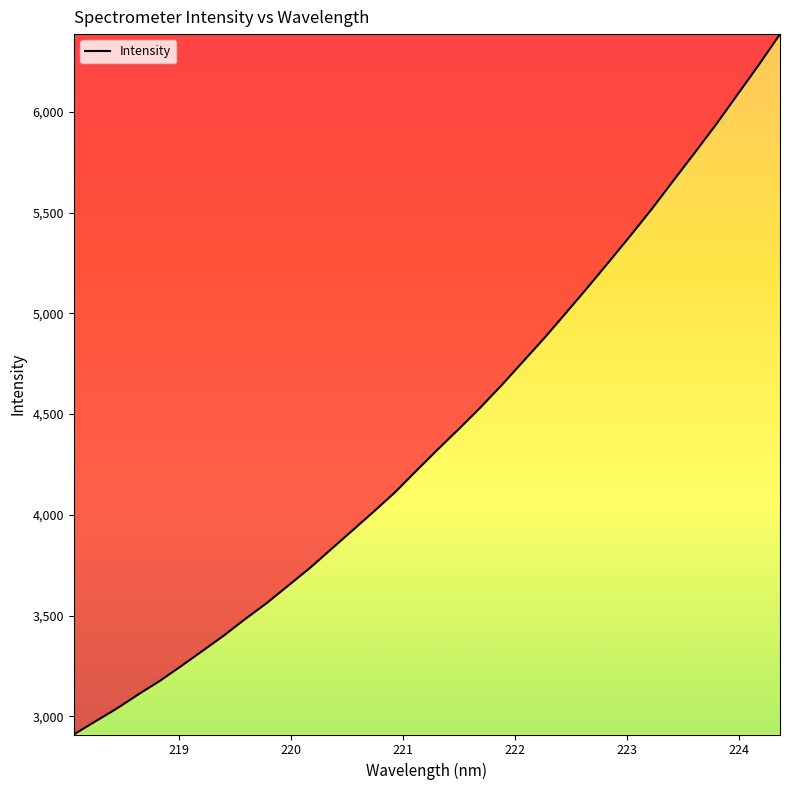

What is the sum of all values?

149650.0